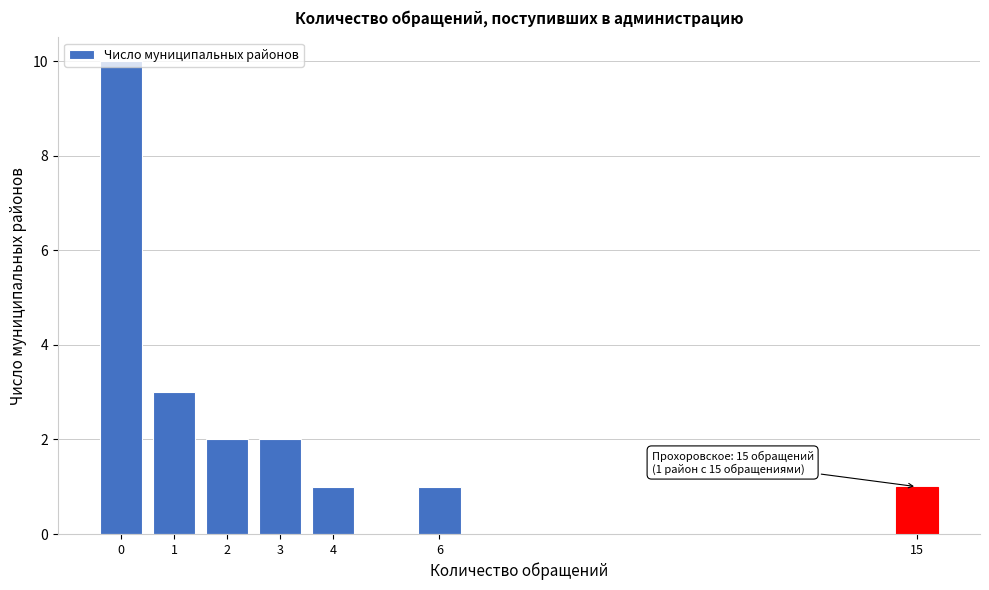

What is the value of the 4th bar from the left?

2